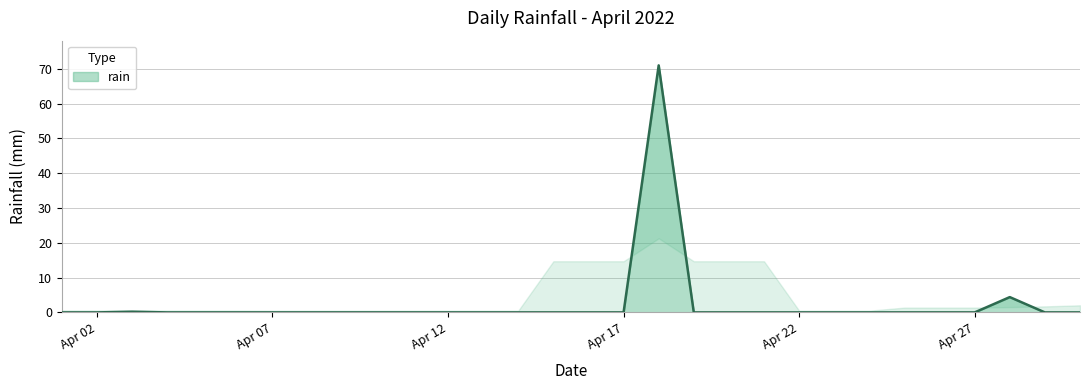

True or false: the data shows 0.0 at 2022-04-04.

True